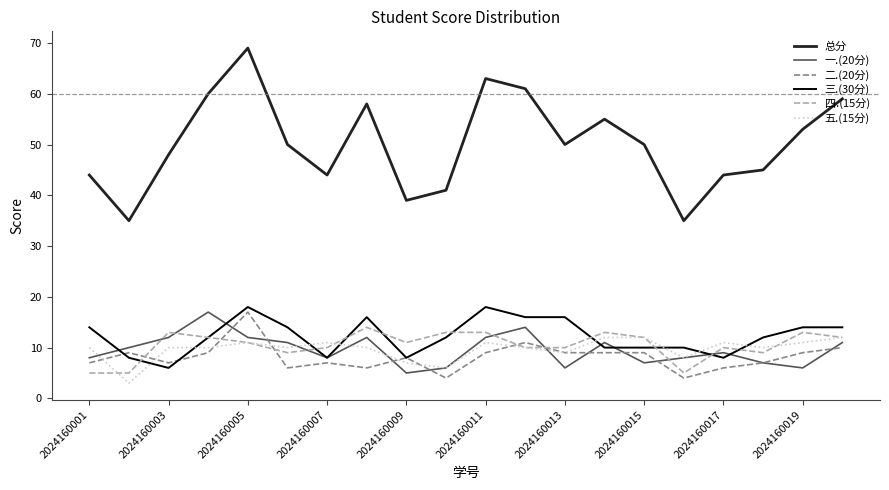

What is the smallest value displayed?

3